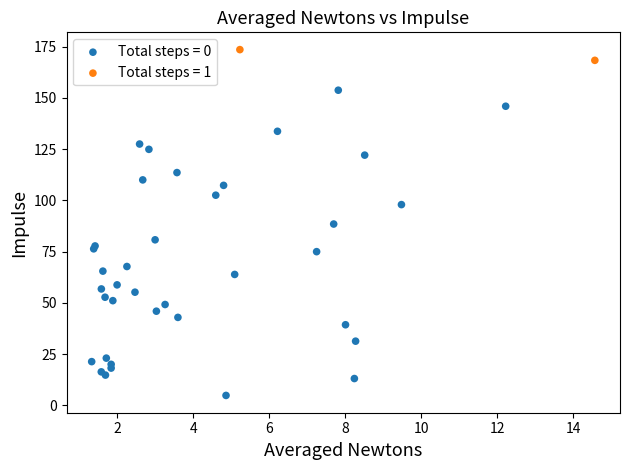

What are all the series names shown in the legend?

Total steps = 0, Total steps = 1